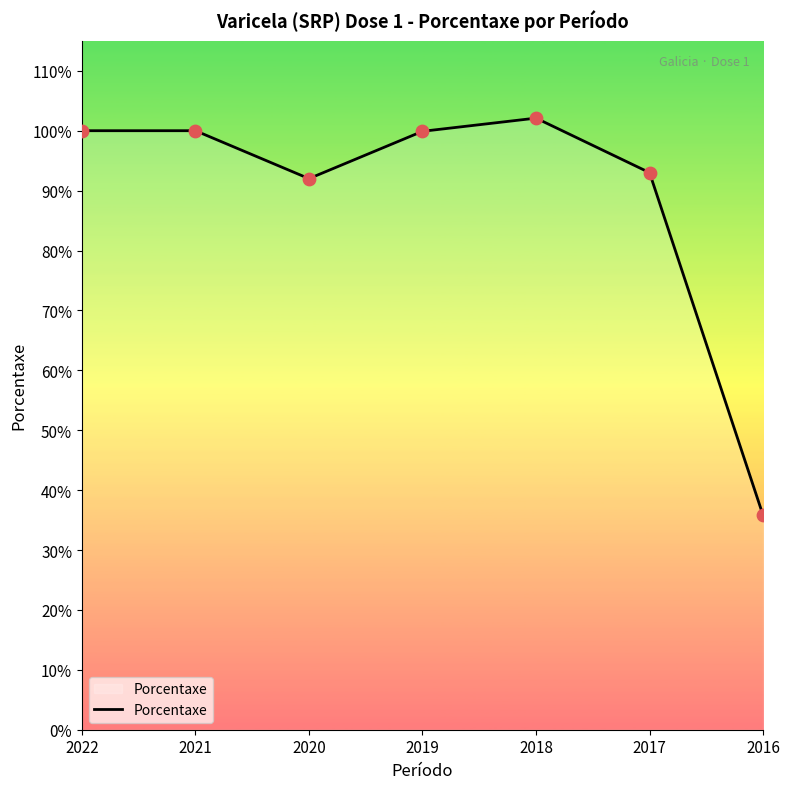

What is the change in value from 2022 to 2016?

-64.2